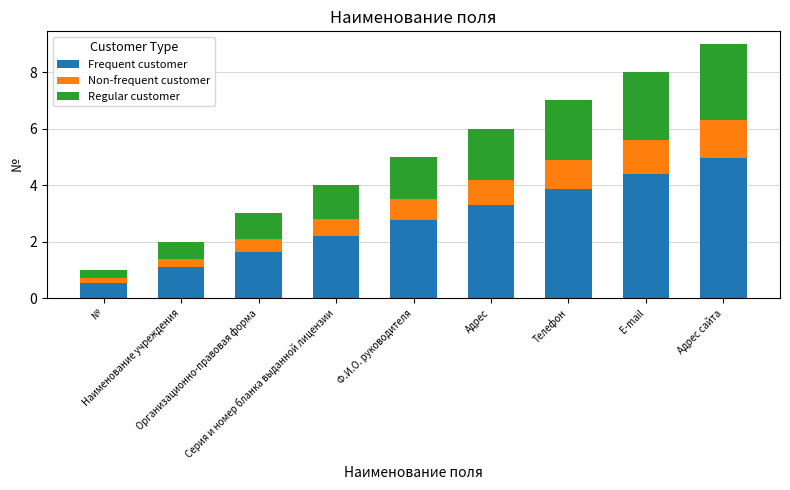

What is the maximum value for Frequent customer?

5.0